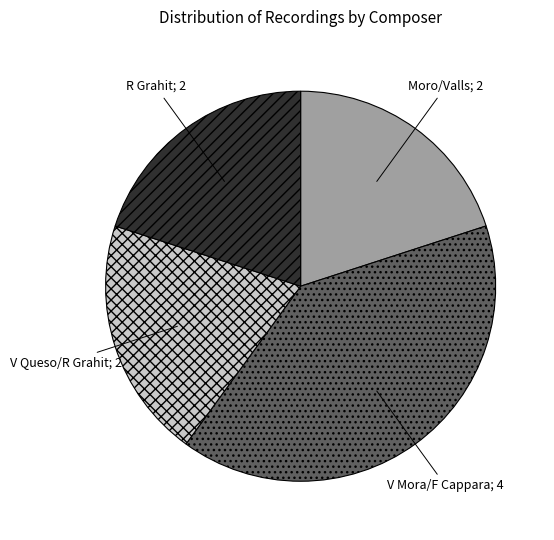

Does any single category account for the majority?

No